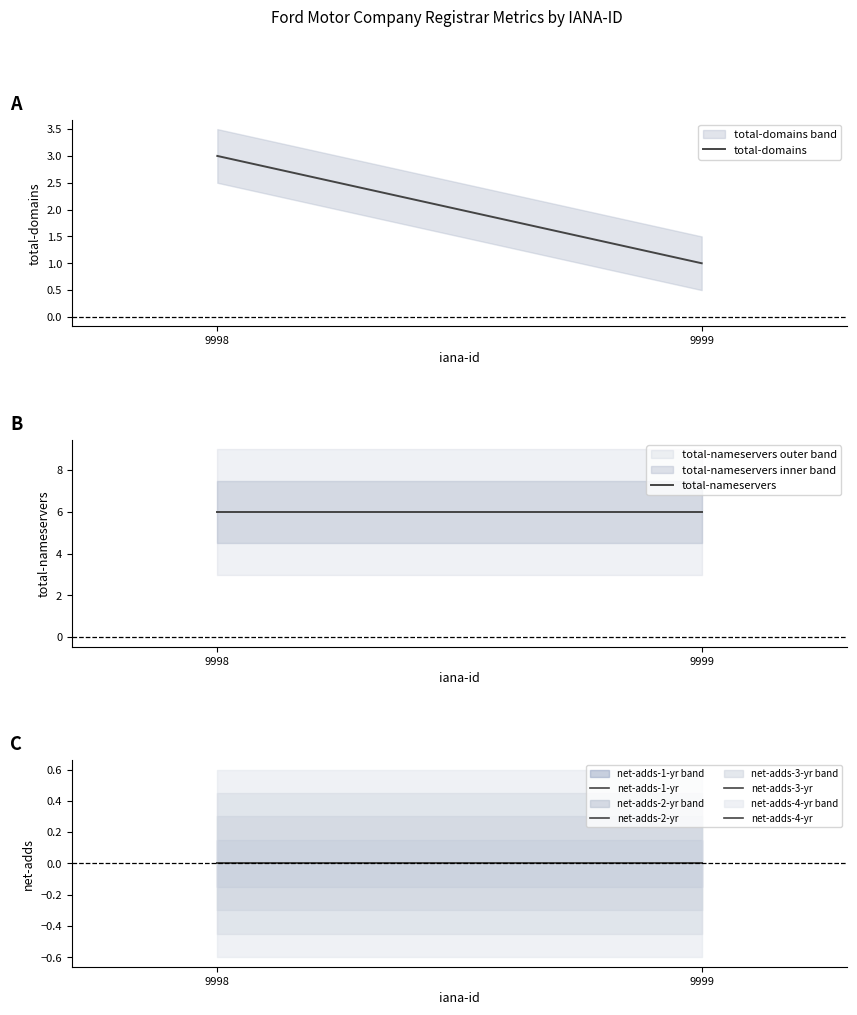

What are all the series names shown in the legend?

total-domains, total-nameservers, net-adds-1-yr, net-adds-2-yr, net-adds-3-yr, net-adds-4-yr